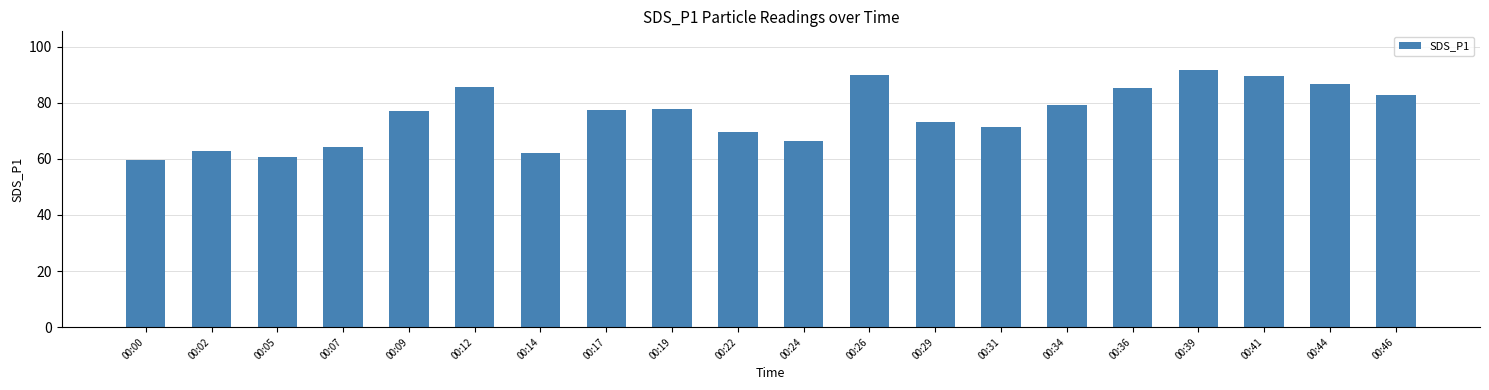

What is the sum of all values?

1511.6